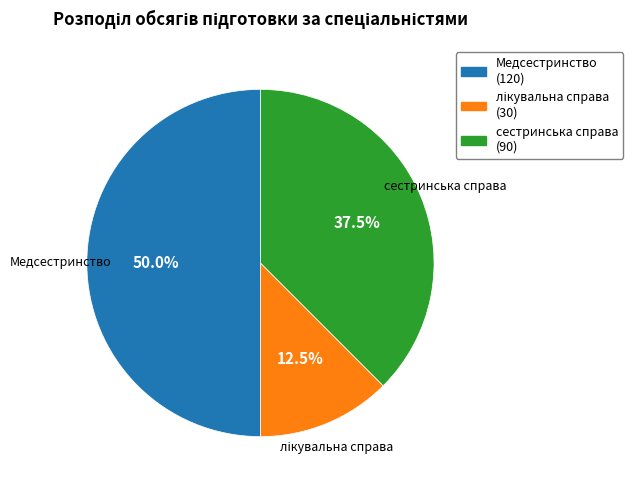

Which slice is the largest?

Медсестринство